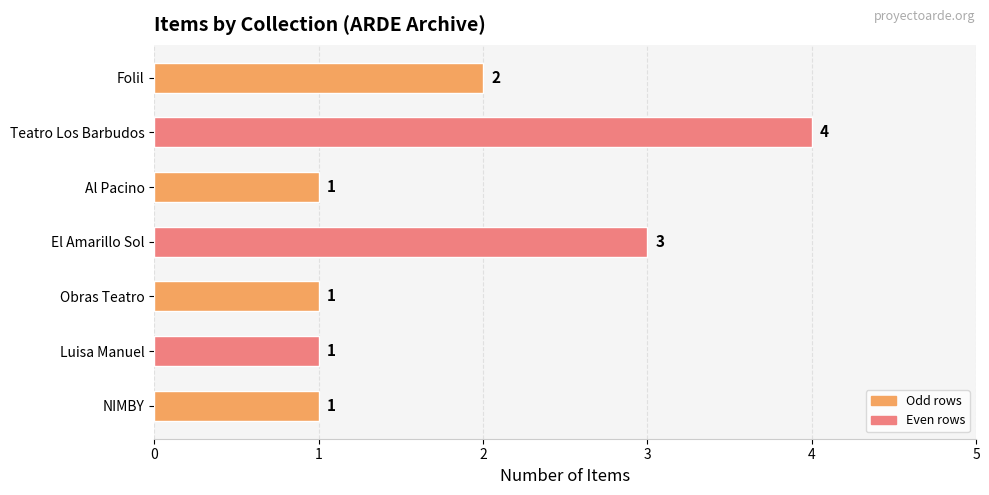

What is the difference between the maximum and second lowest values?

3